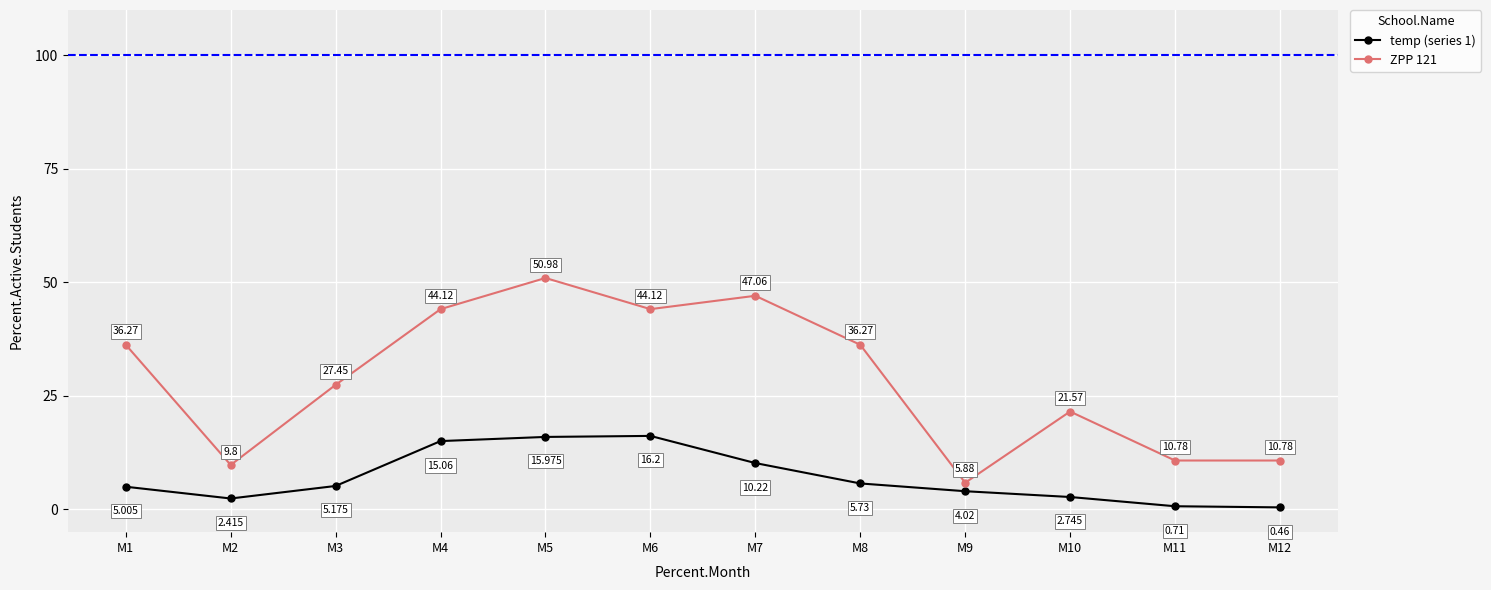

How many values in the ZPP 121 series are below 36?

6